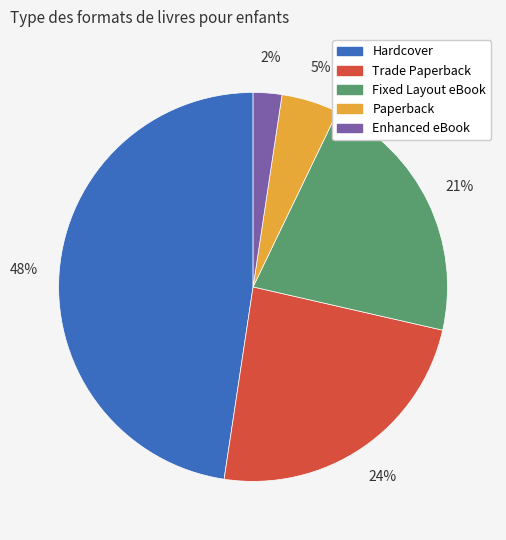

Does any single category account for the majority?

No